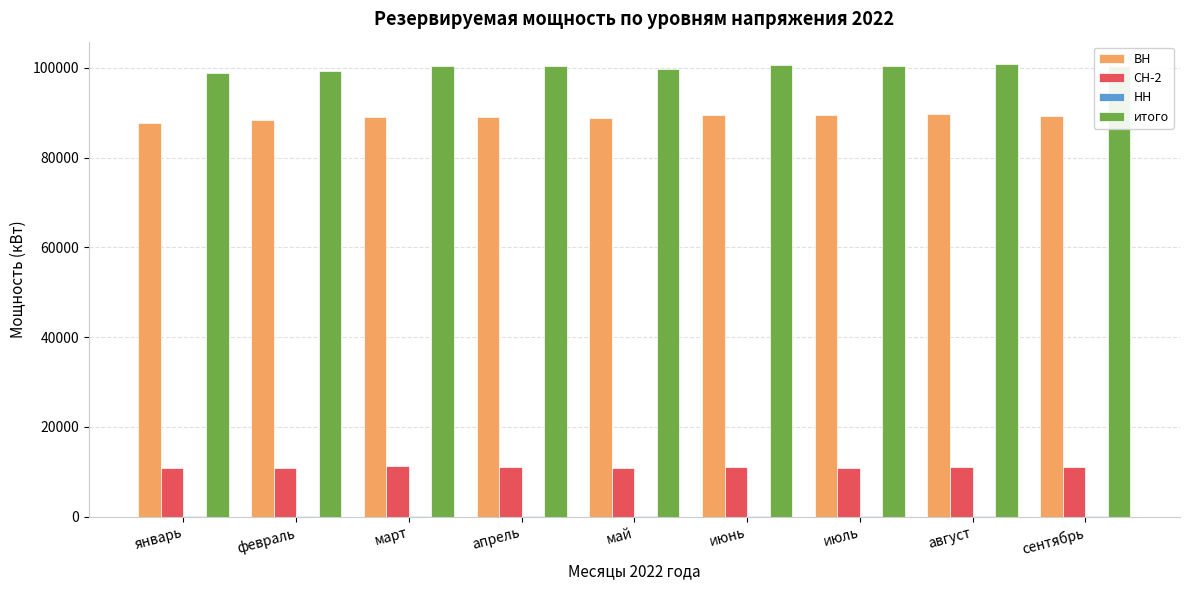

What is the sum of all СН-2 values?

98567.5